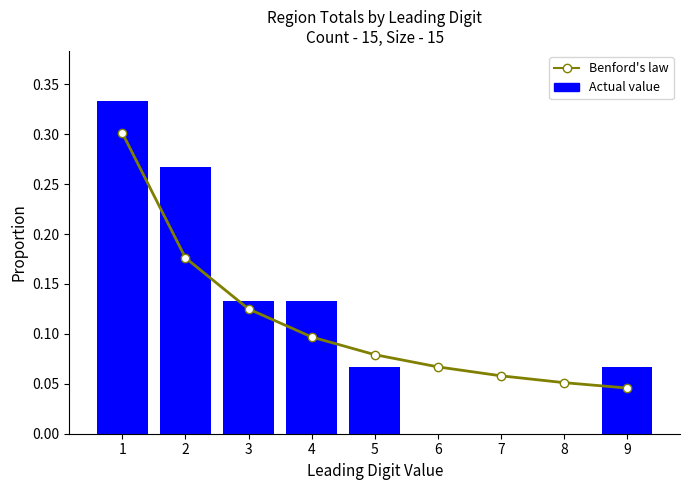

Which series has the widest spread of values?

Actual value